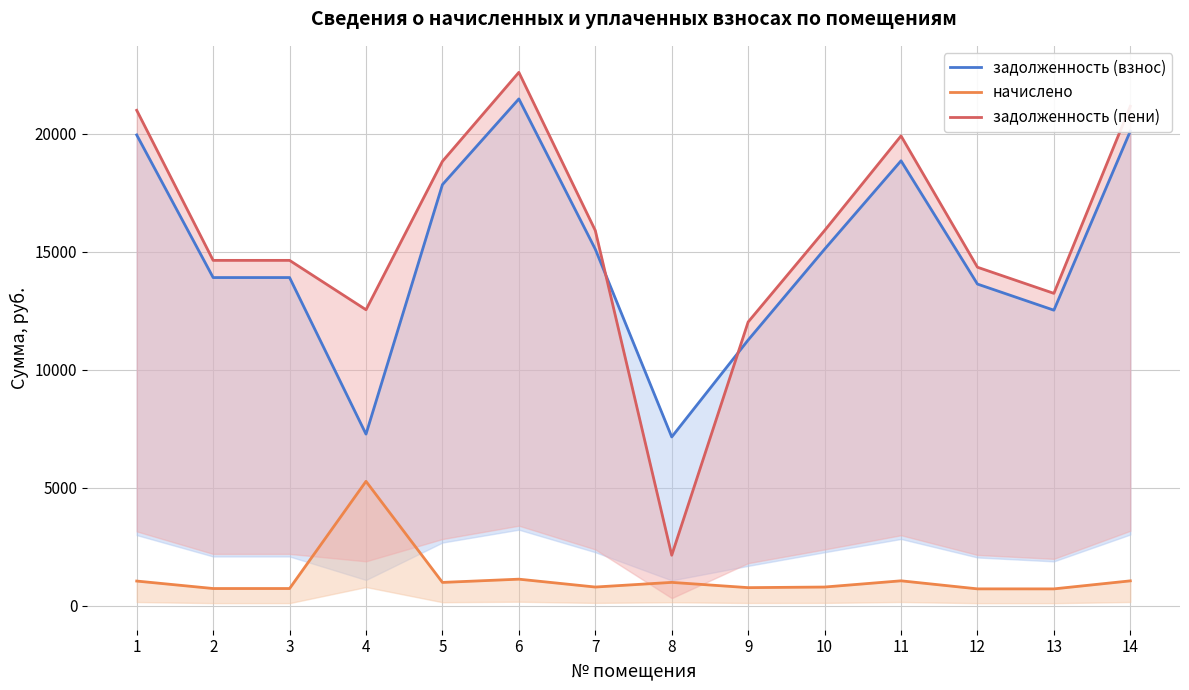

Which series has the widest spread of values?

задолженность (пени)